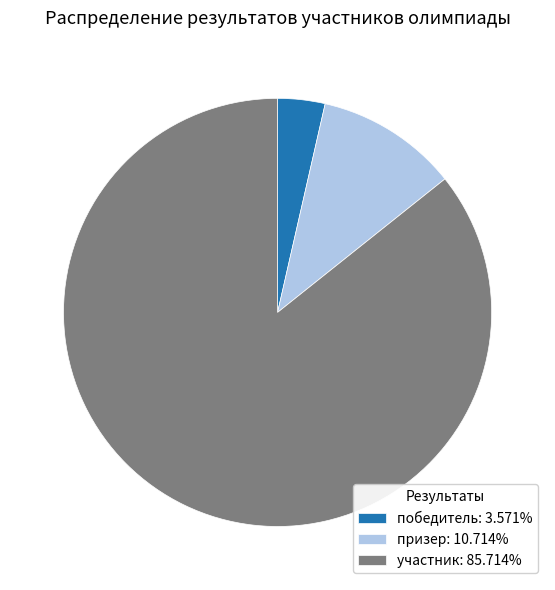

How many slices are in this pie chart?

3